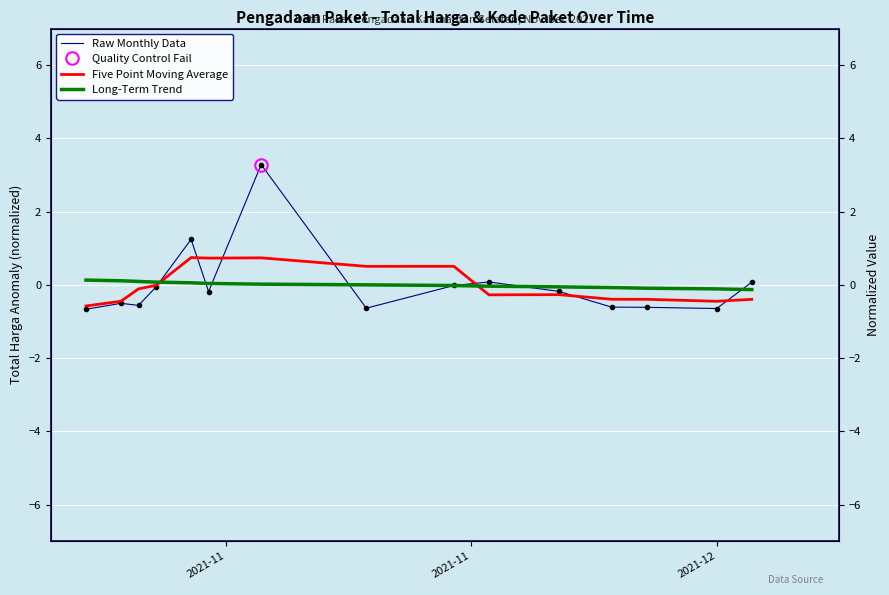

Which series has the largest total across all categories?

Long-Term Trend